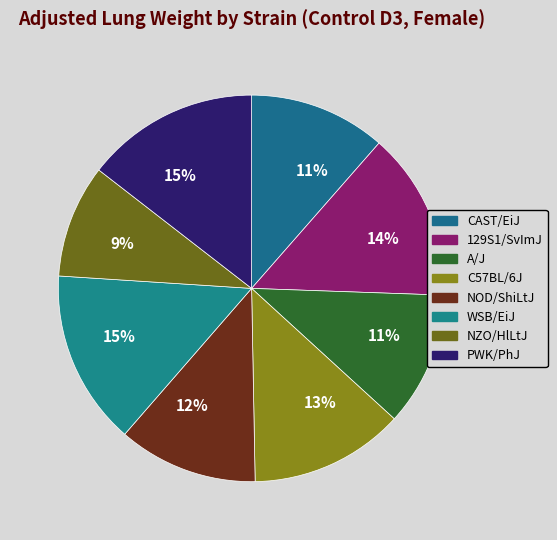

How many segments does this pie chart have?

8